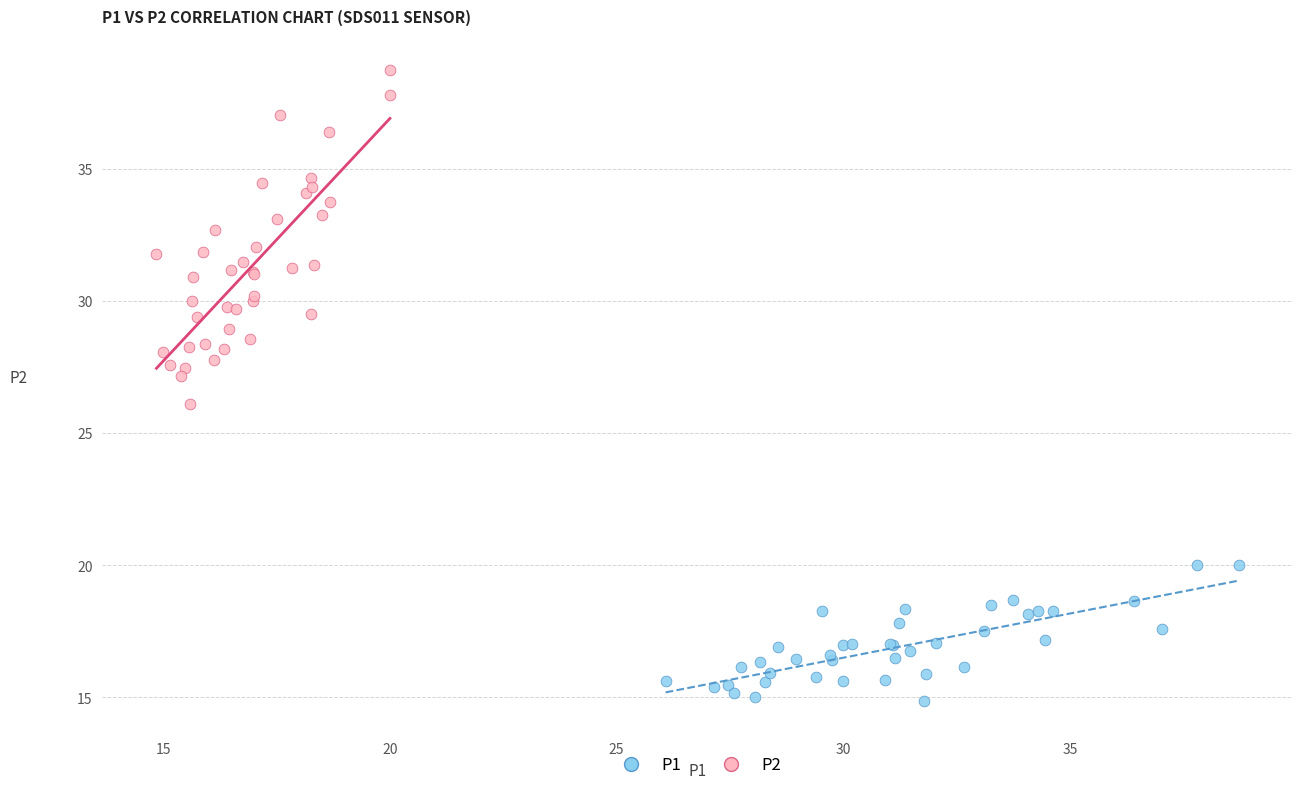

Which series contains the highest Y value?

P2